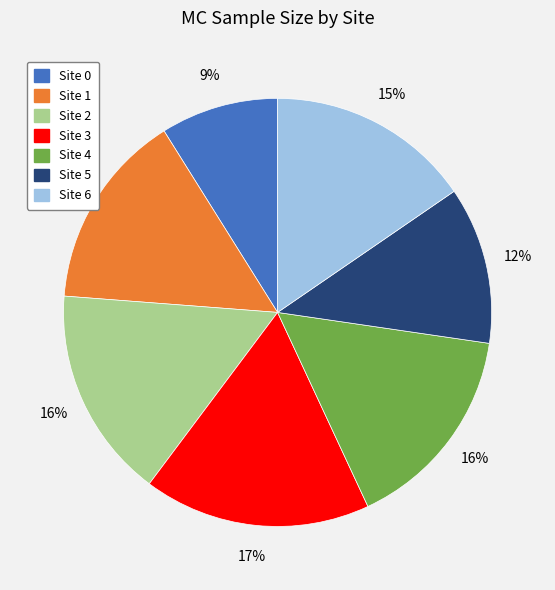

To the nearest percent, what percentage of the pie is Site 2?

16%